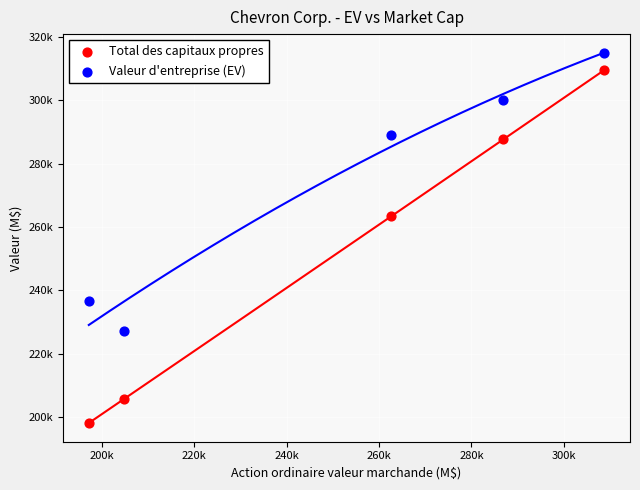

What are all the series names shown in the legend?

Total des capitaux propres, Valeur d'entreprise (EV)